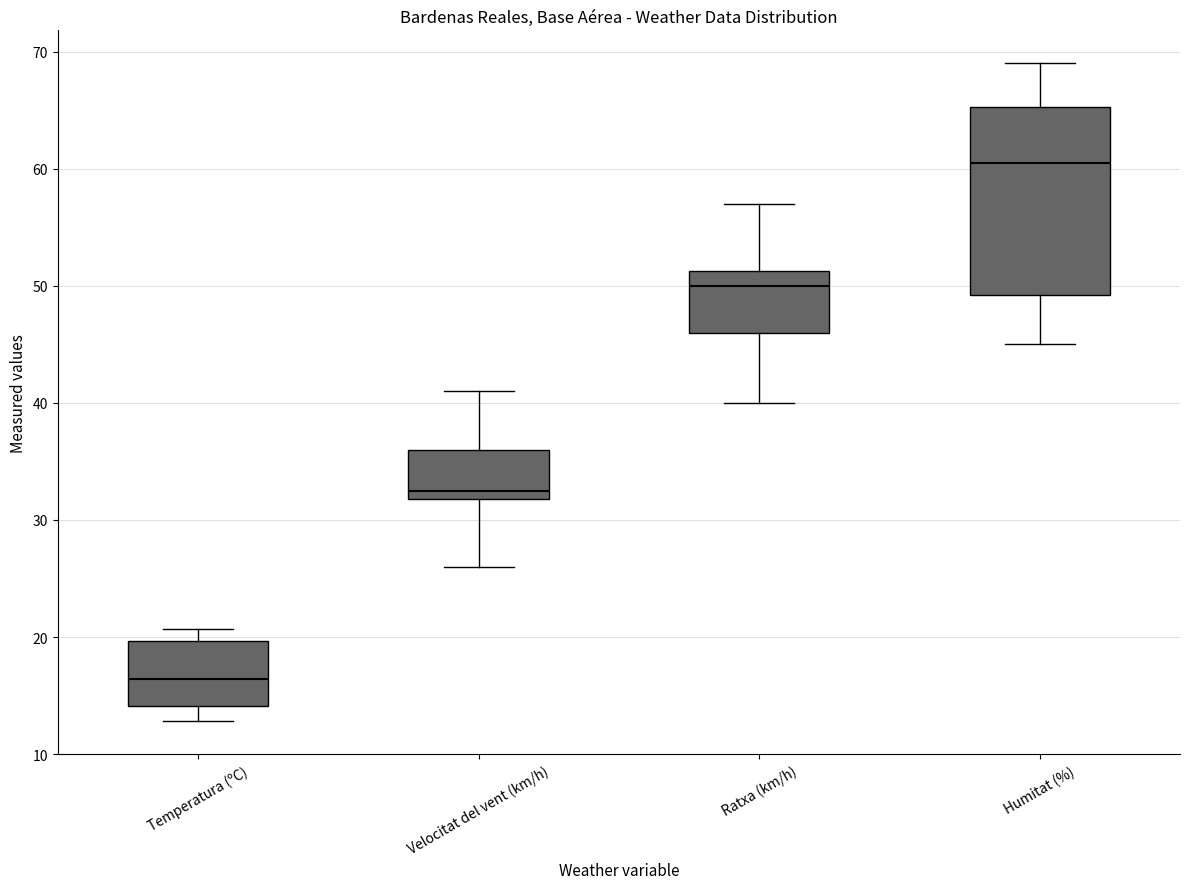

Where does the lower whisker of the box for Ratxa (km/h) end on the y-axis? The values are not printed on the chart, so give them approximately, as read against the axis.

40